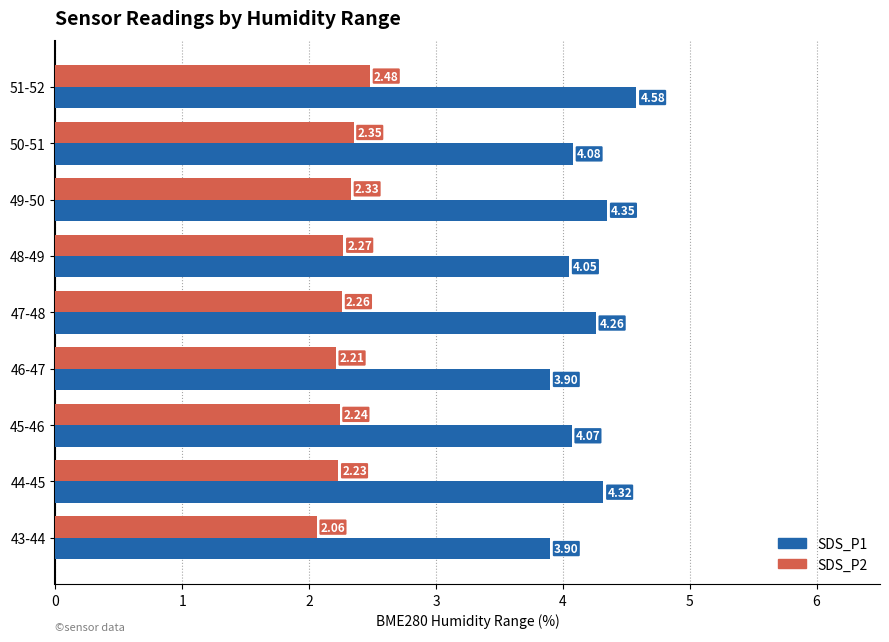

What is the difference between the maximum and minimum values in the SDS_P2 series?

0.4